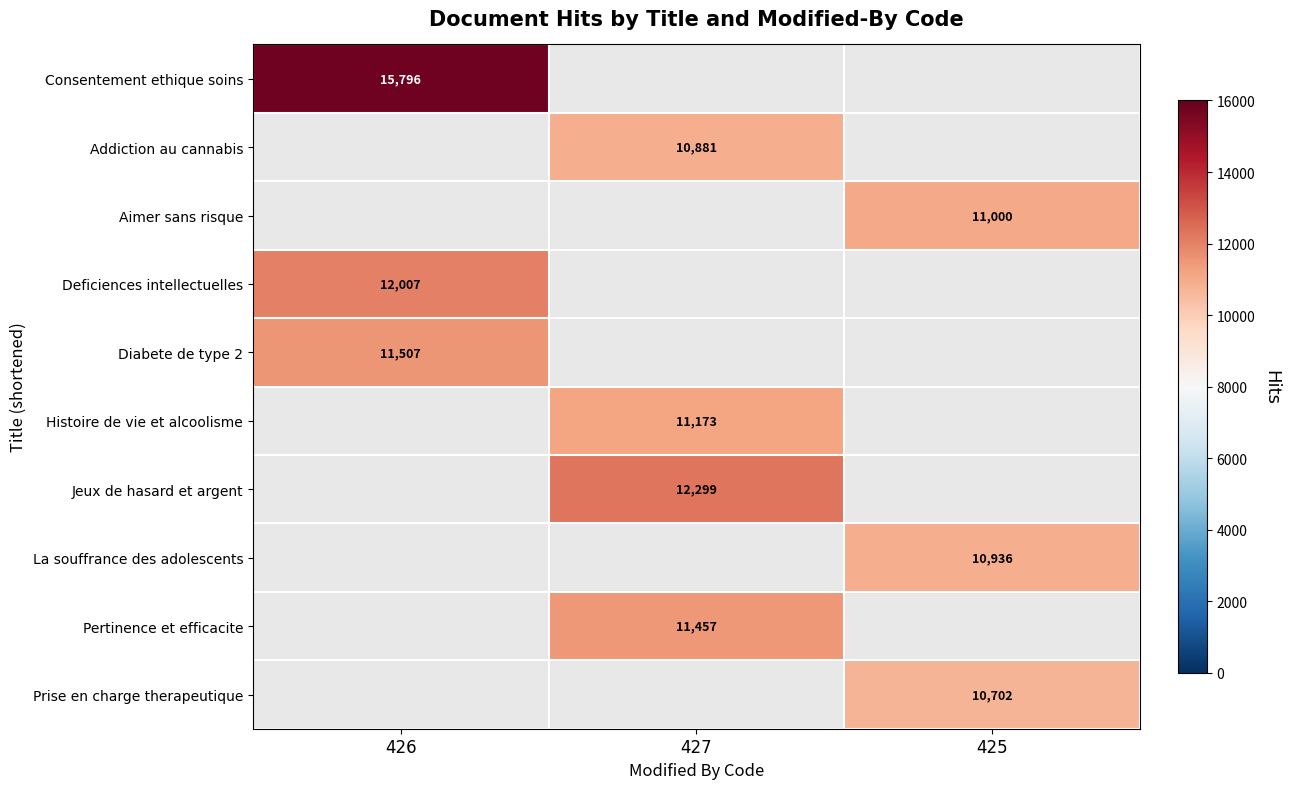

Is the value of La souffrance des adolescents at 425 greater than the value of Deficiences intellectuelles at 426?

No